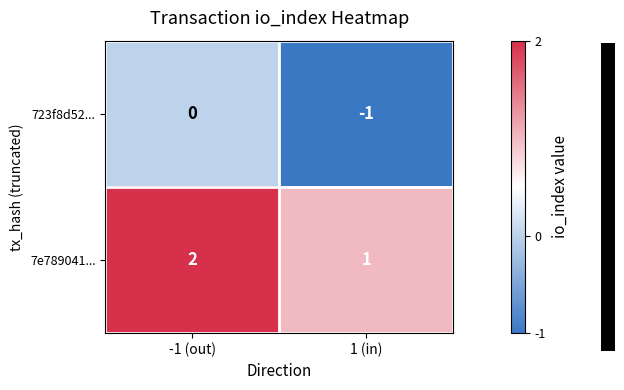

The value of 7e789041... at -1 (out) is 2. True or false?

True